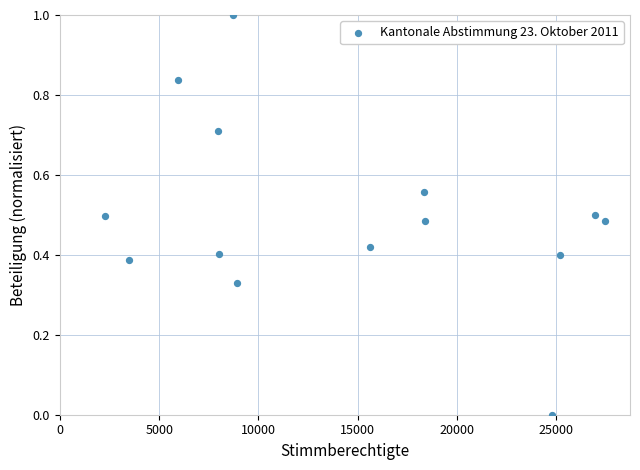

What is the range of Y values (max minus min)?

1.0